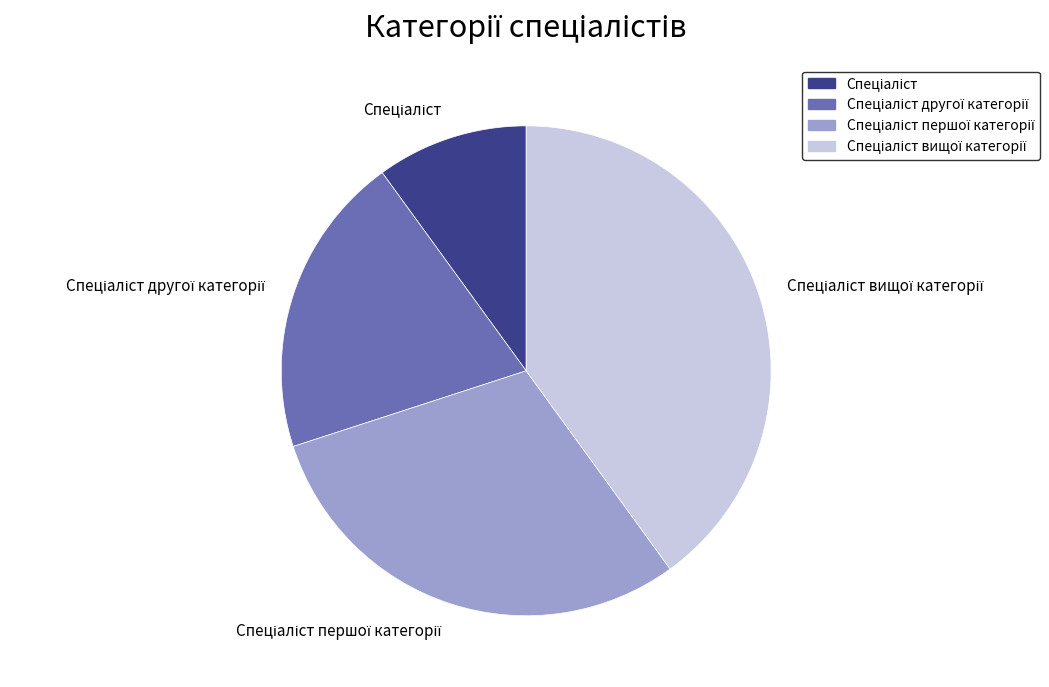

Is there a majority slice in this chart?

No